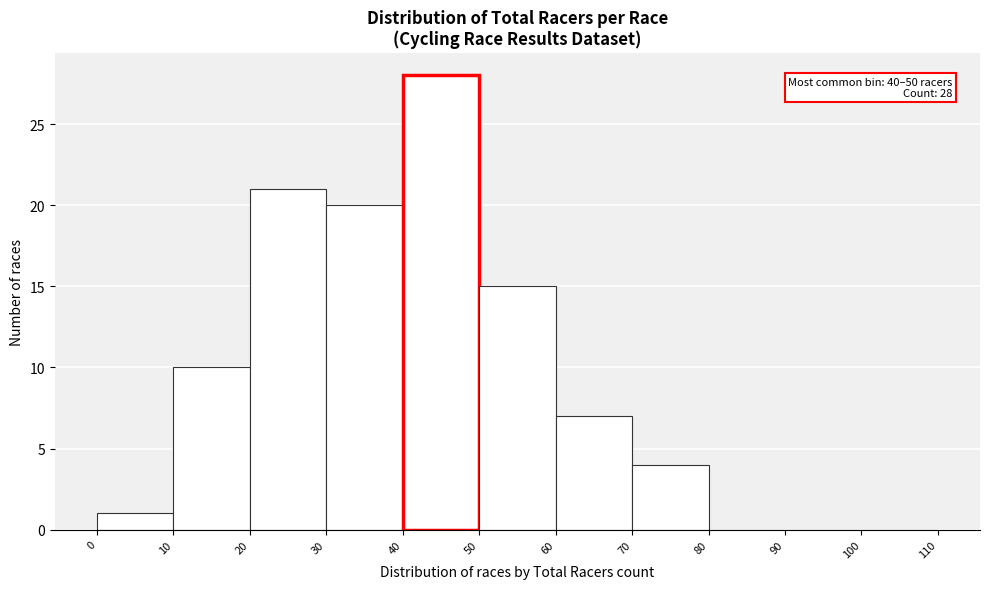

Over which range of the x-axis is the bar tallest?

40 to 50